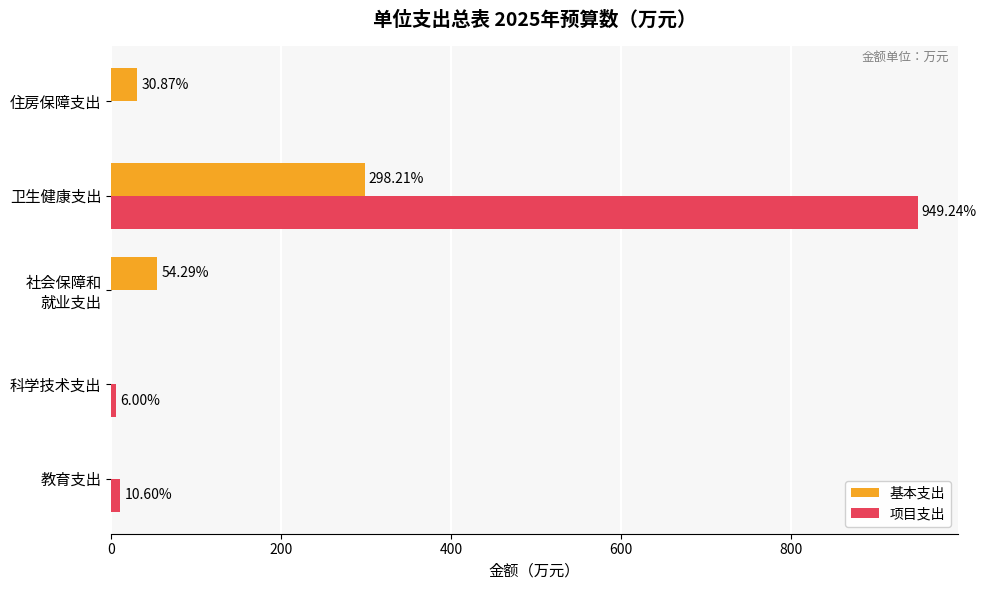

Which series has the largest total across all categories?

项目支出